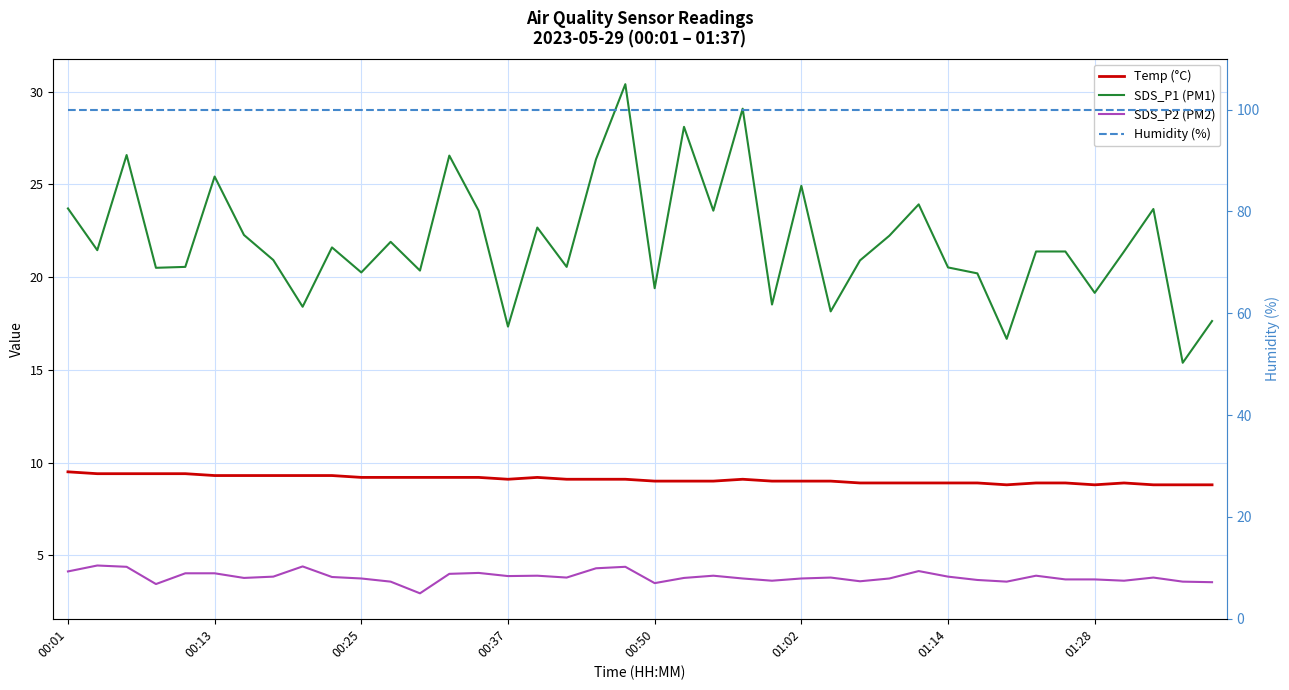

Is it true that Humidity (%) equals 69.7 at 18?

False